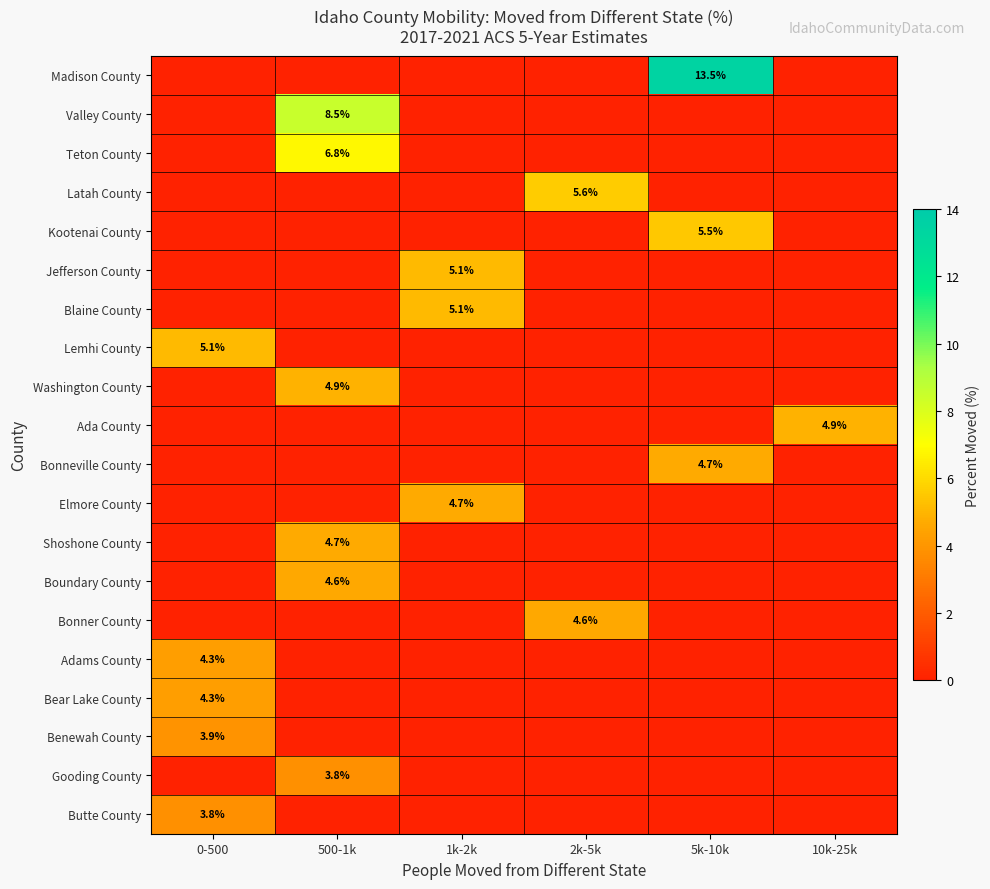

The value of Washington County at 500-1k is 7.9. True or false?

False